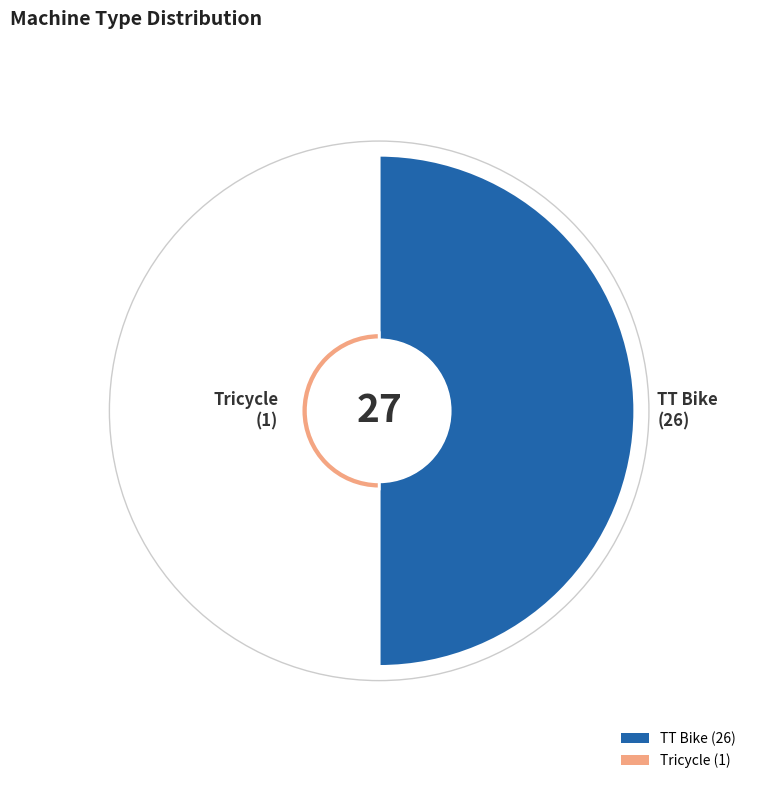

What is the largest slice in the pie chart?

TT Bike